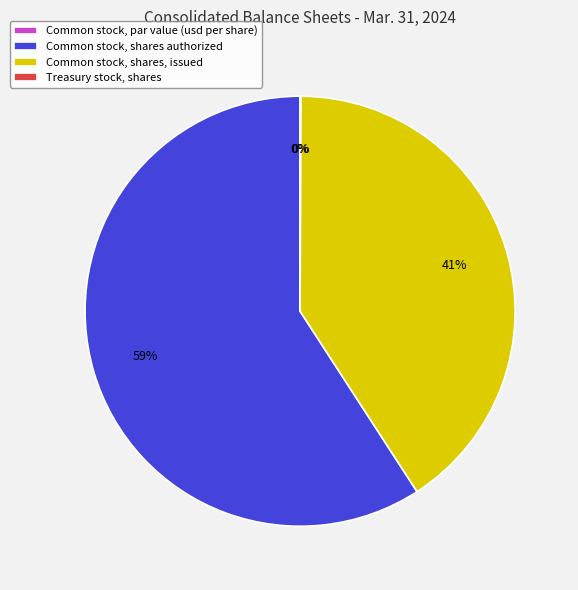

To the nearest percent, what is the difference between the Common stock, shares, issued and Treasury stock, shares slice percentages?

41%